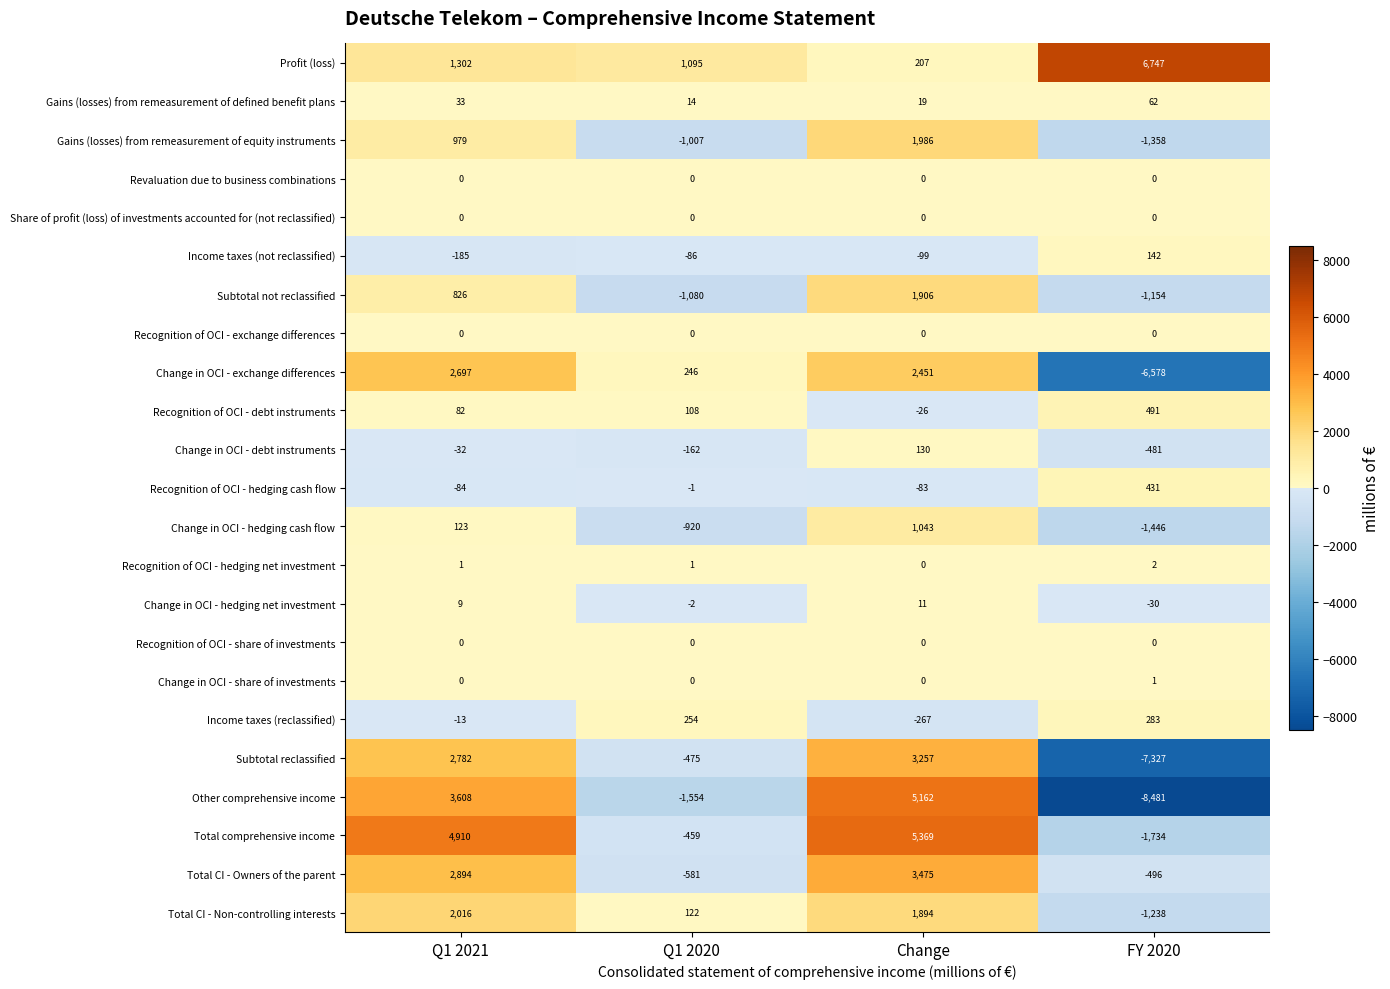

What is the approximate value of Change in OCI - hedging cash flow at Q1 2020, to the nearest 50?

-900